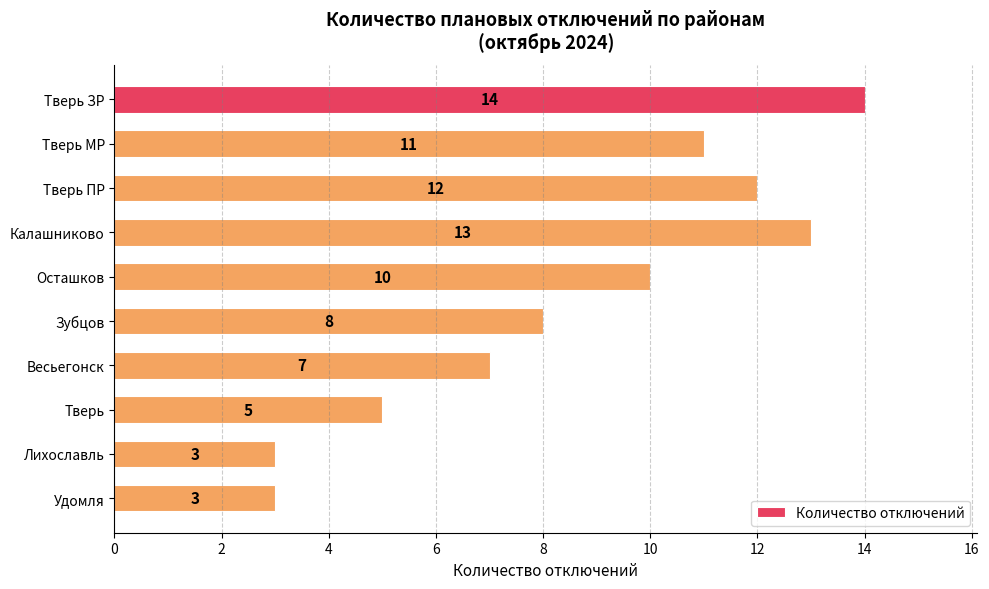

What is the difference between the maximum and second lowest values?

11